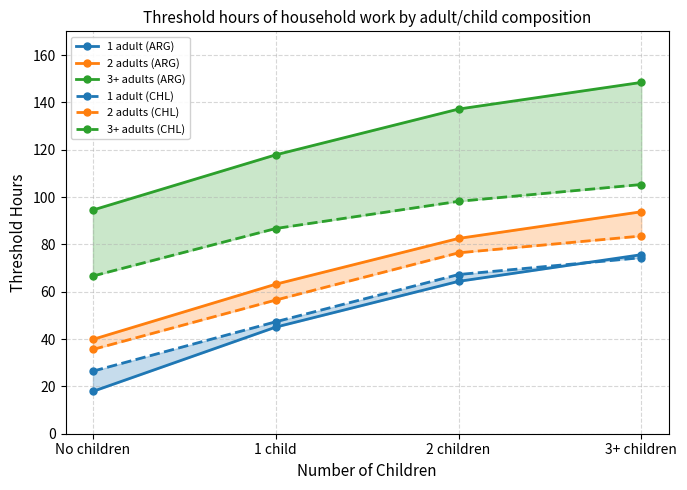

Which category has the lowest value across all series?

No children